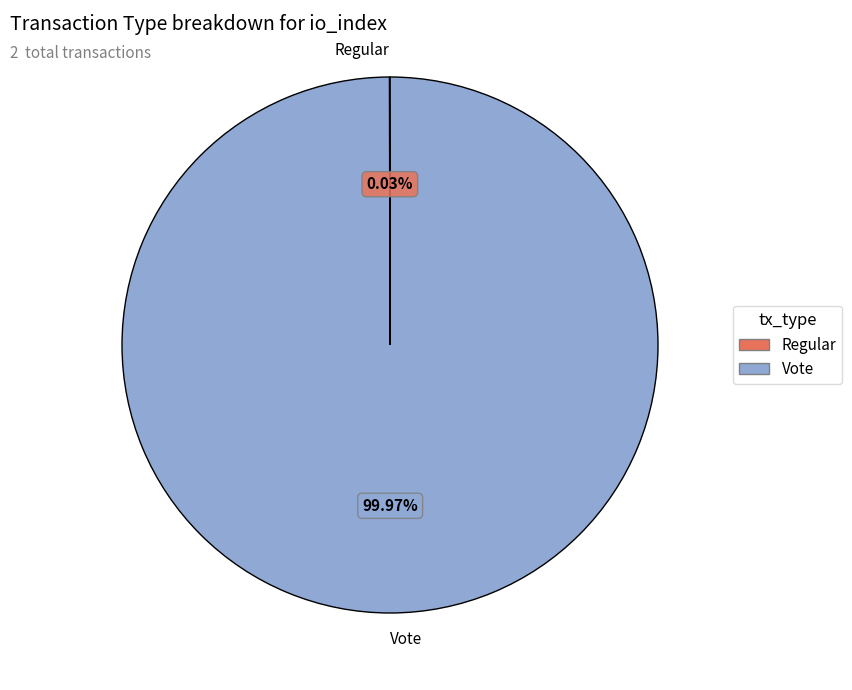

Does Vote account for over 50% of the chart?

Yes